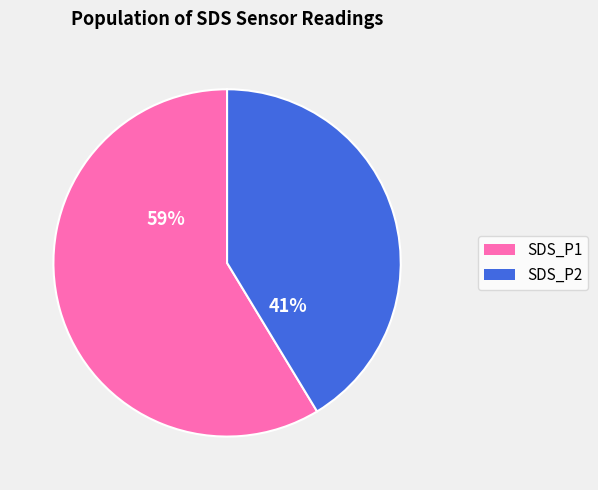

Which category has the biggest portion of the pie?

SDS_P1